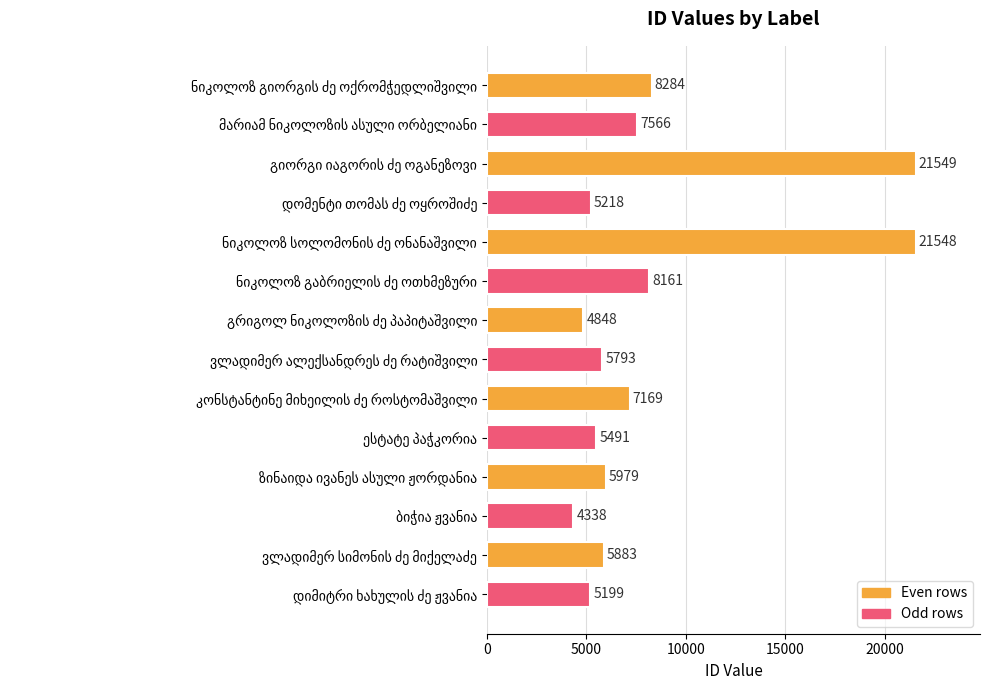

Are the bars grouped side by side (vs. stacked)?

No